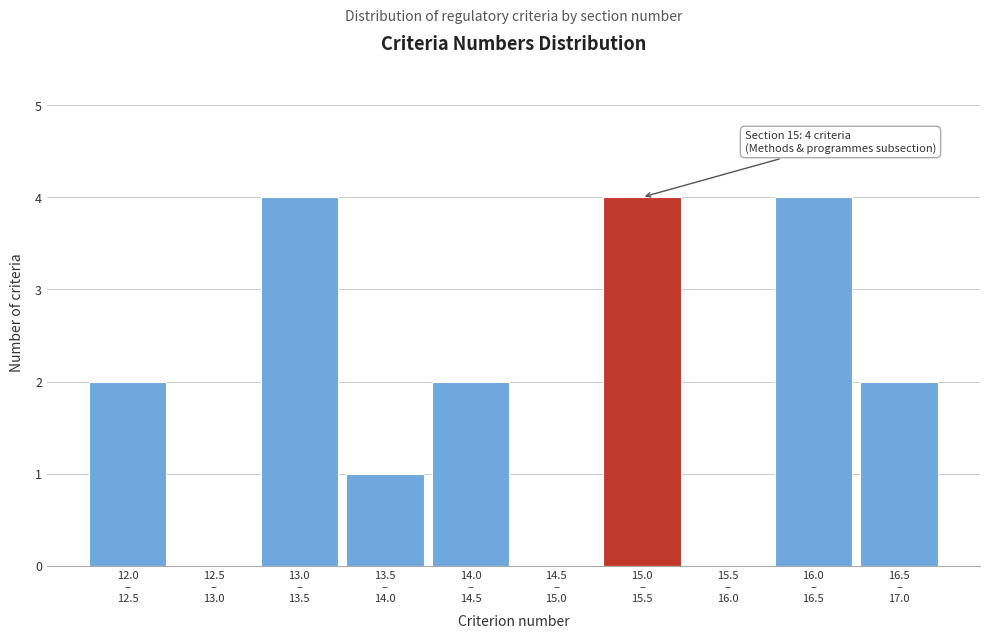

What is the maximum value shown in the chart?

4